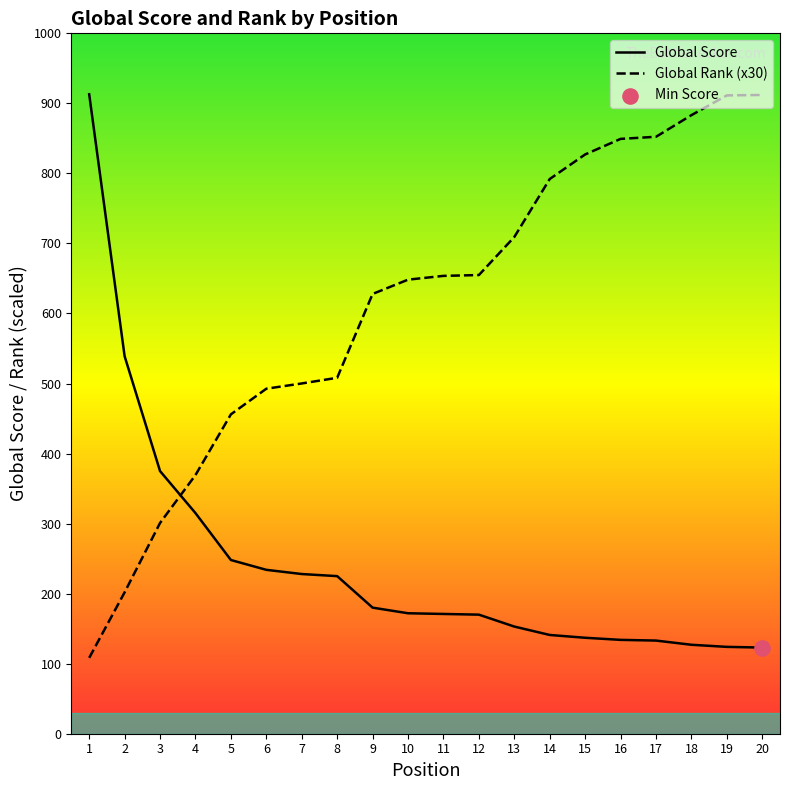

Which series has the largest total across all categories?

Global Rank (x30)